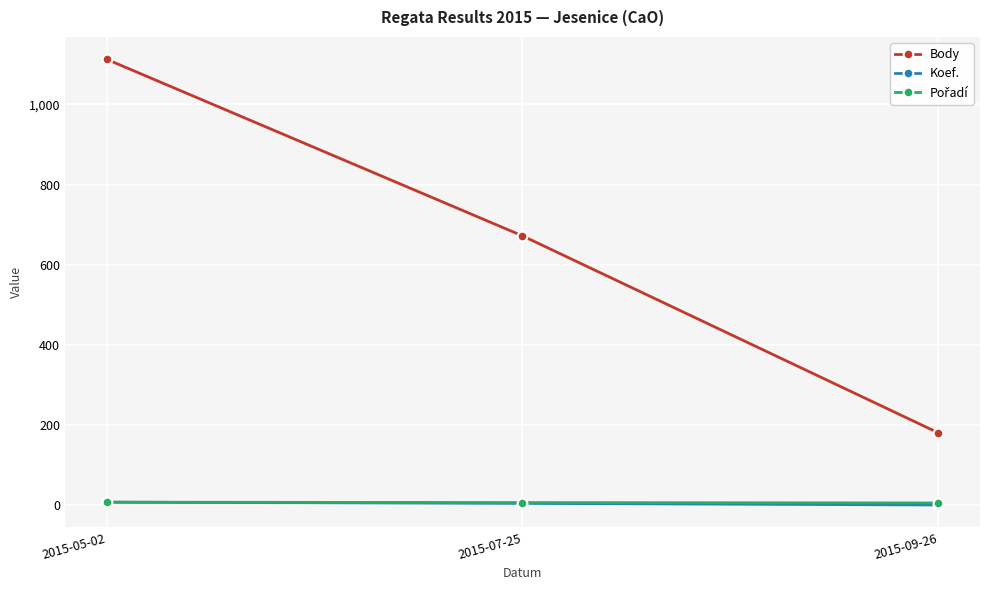

What is the maximum value shown in the chart?

1113